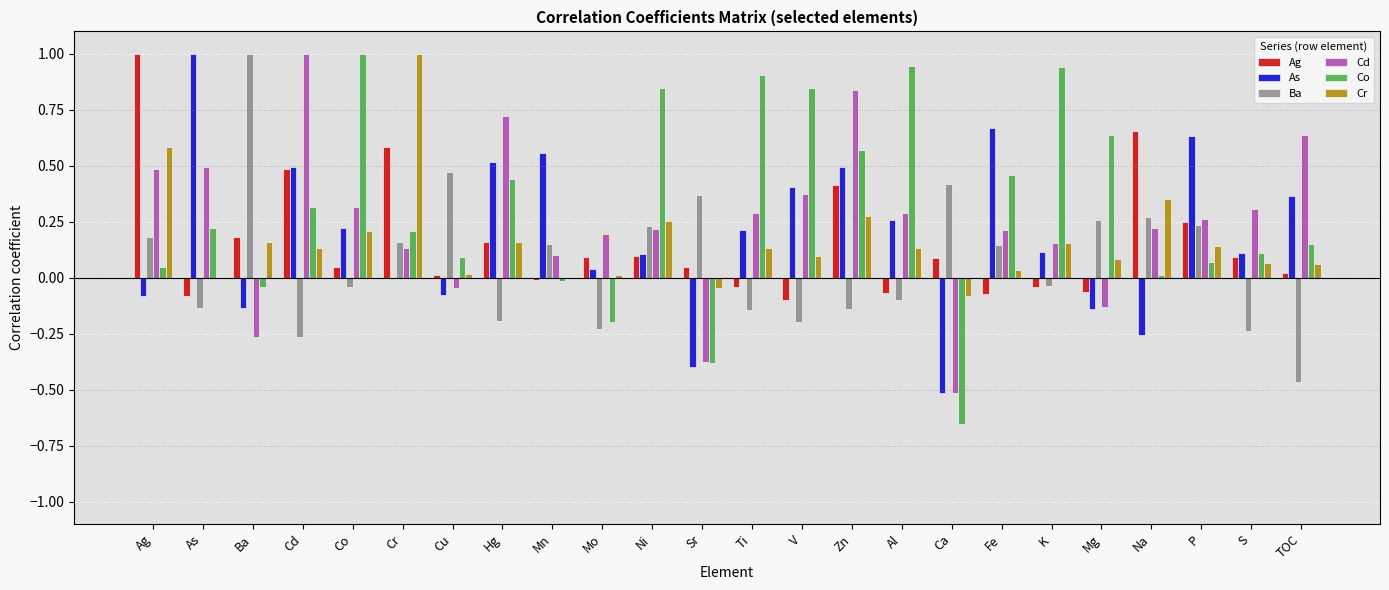

What are all the series names shown in the legend?

Ag, As, Ba, Cd, Co, Cr